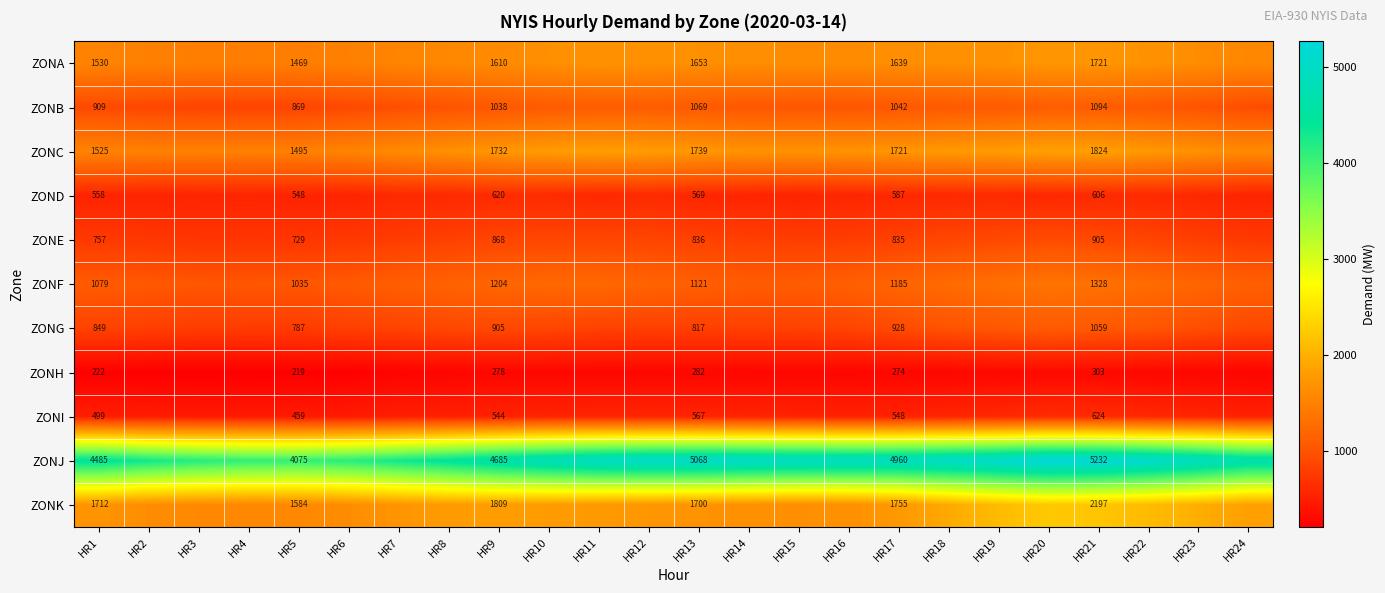

True or false: ZONC has a value of 3084 at HR9.

False